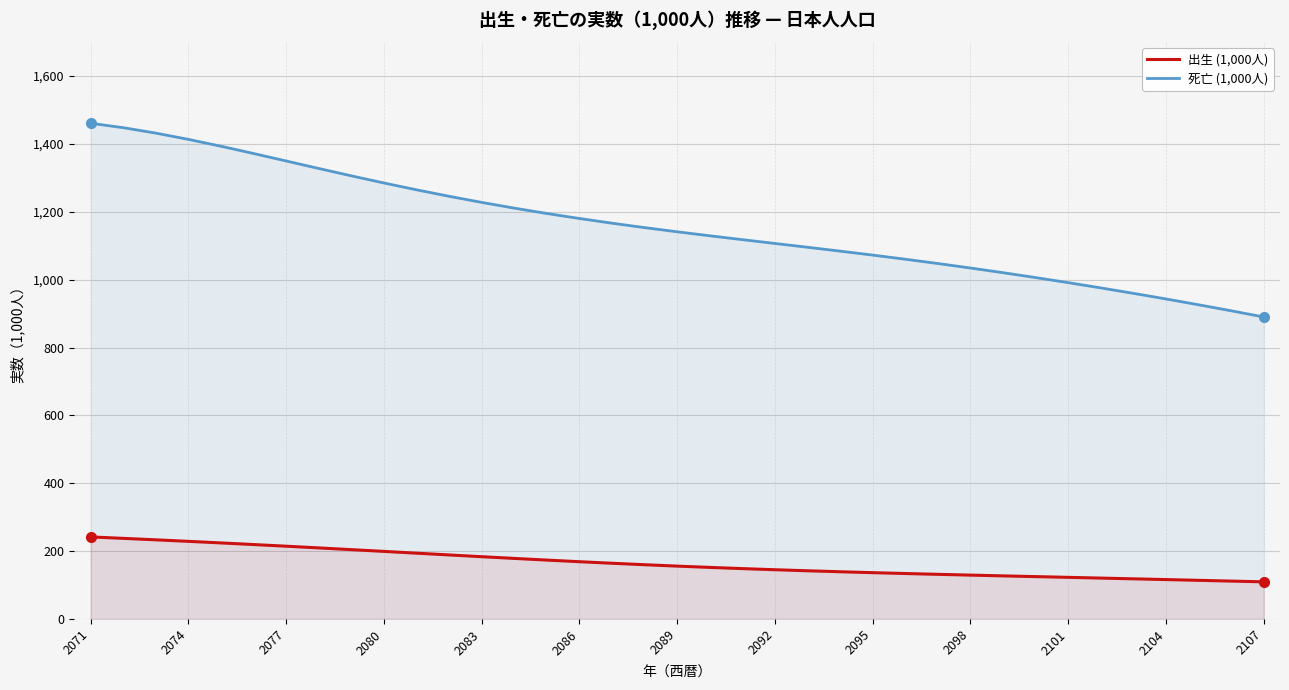

What is the greatest value displayed?

1461.0